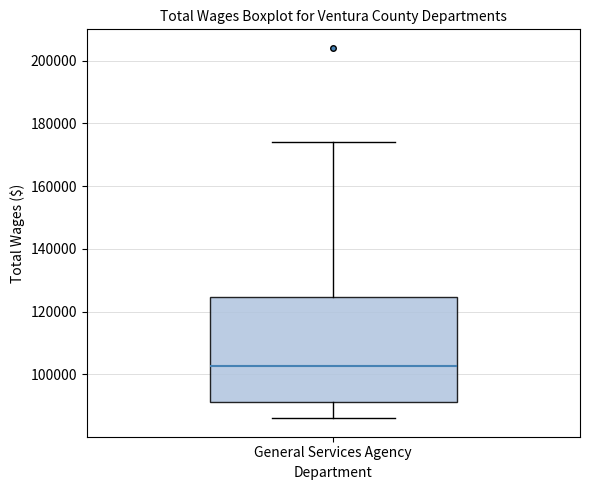

Transcribe this box plot: give where the median line is, the range the box spans, and where the two whiskers end, as read against the y-axis. The values are not printed on the chart, so give them approximately, as read against the axis.

median 102000, box 92000 to 124000, whiskers 86000 to 174000